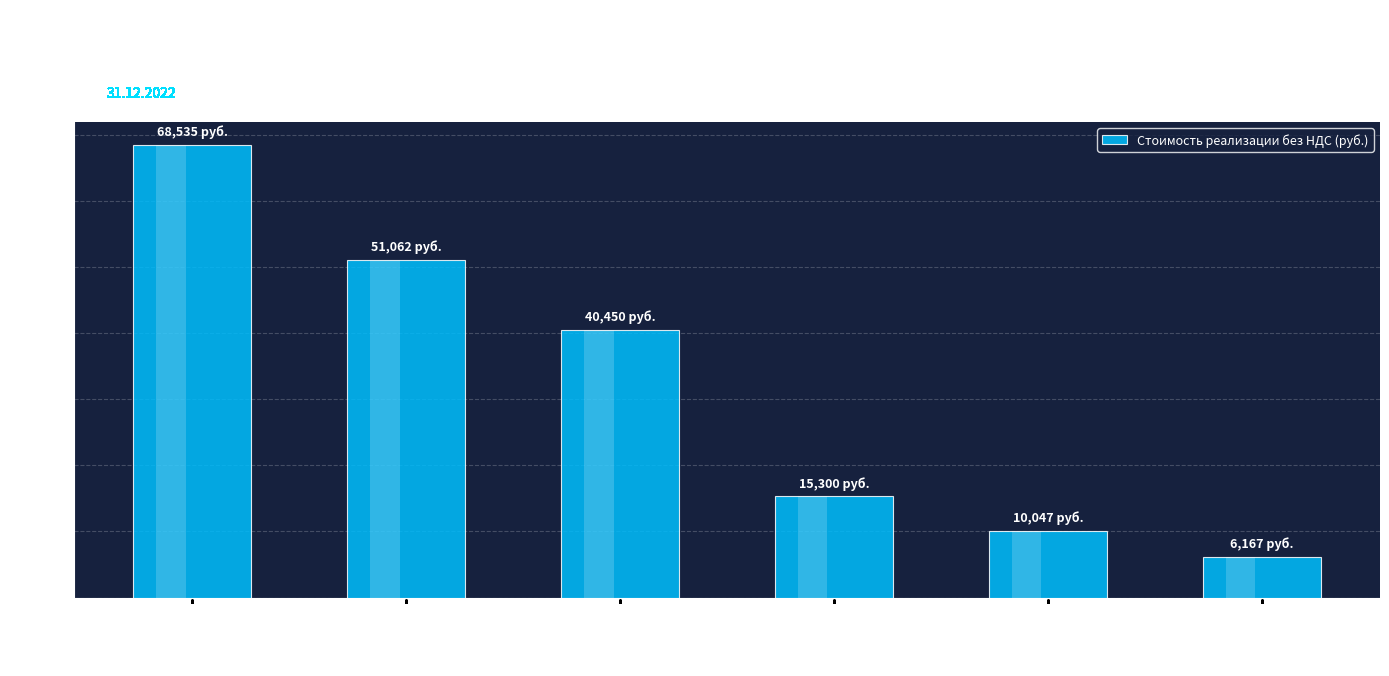

What is the change in value from Праймер НК-50 to Кабель ТППЭП 10х2х0,5?

-34282.4